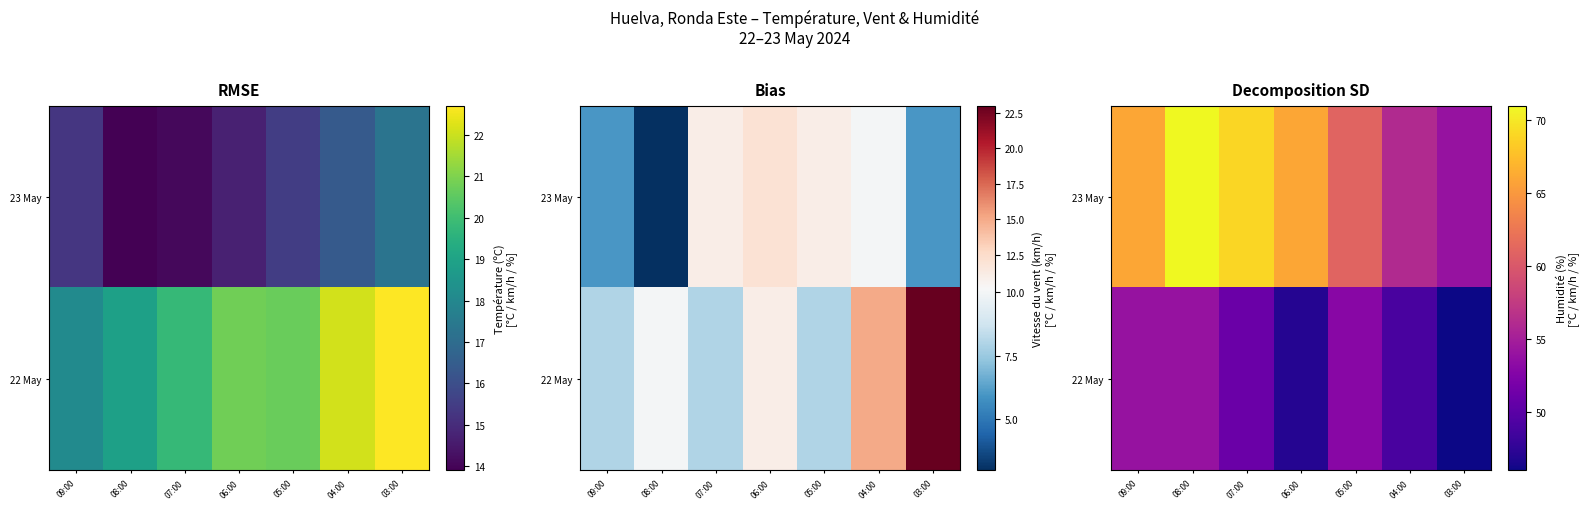

What is the total value across all series at 04:00?

105